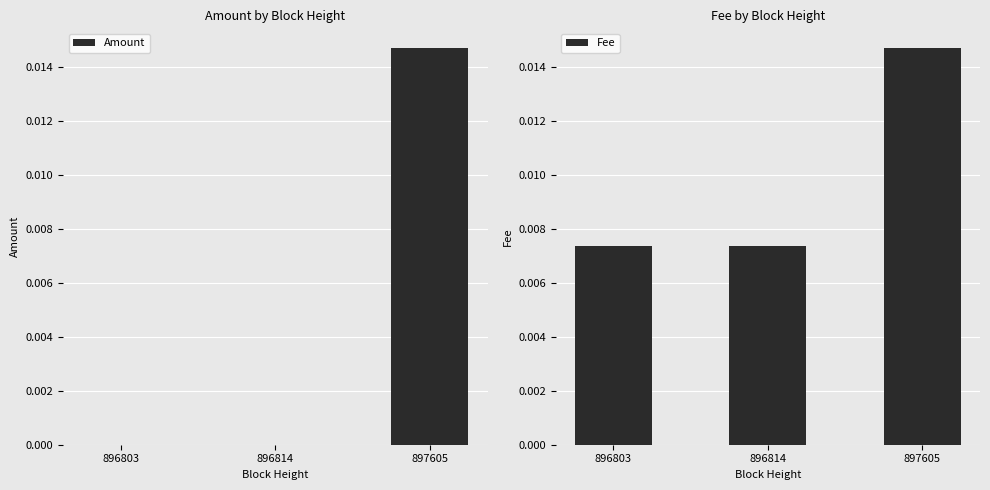

At which category is the sum across all series the highest?

897605